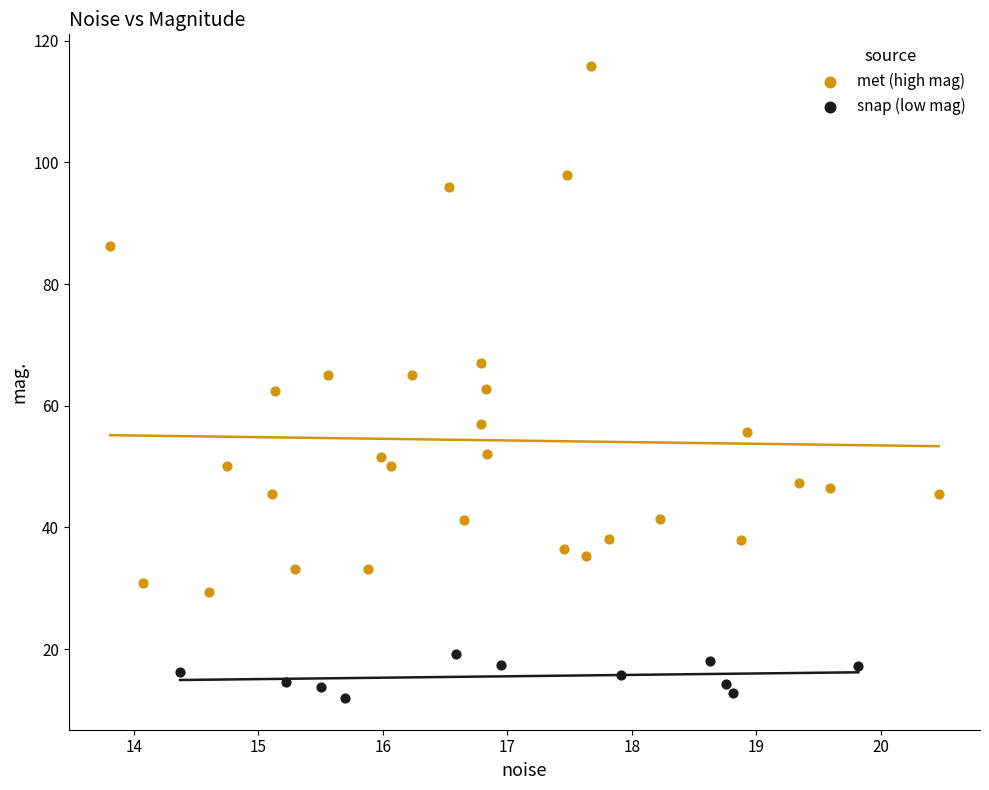

Which series reaches the minimum Y coordinate?

snap (low mag)